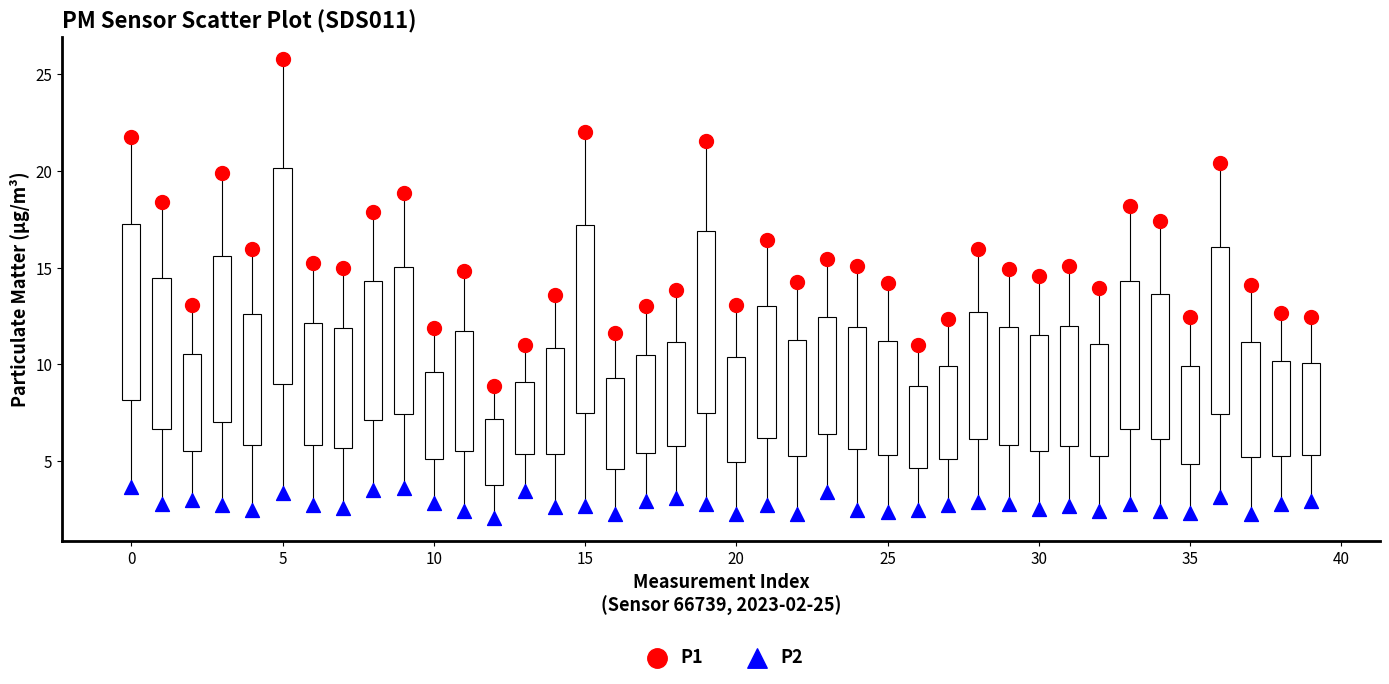

Across all data points, what is the range of Y values (max minus min)?

23.7